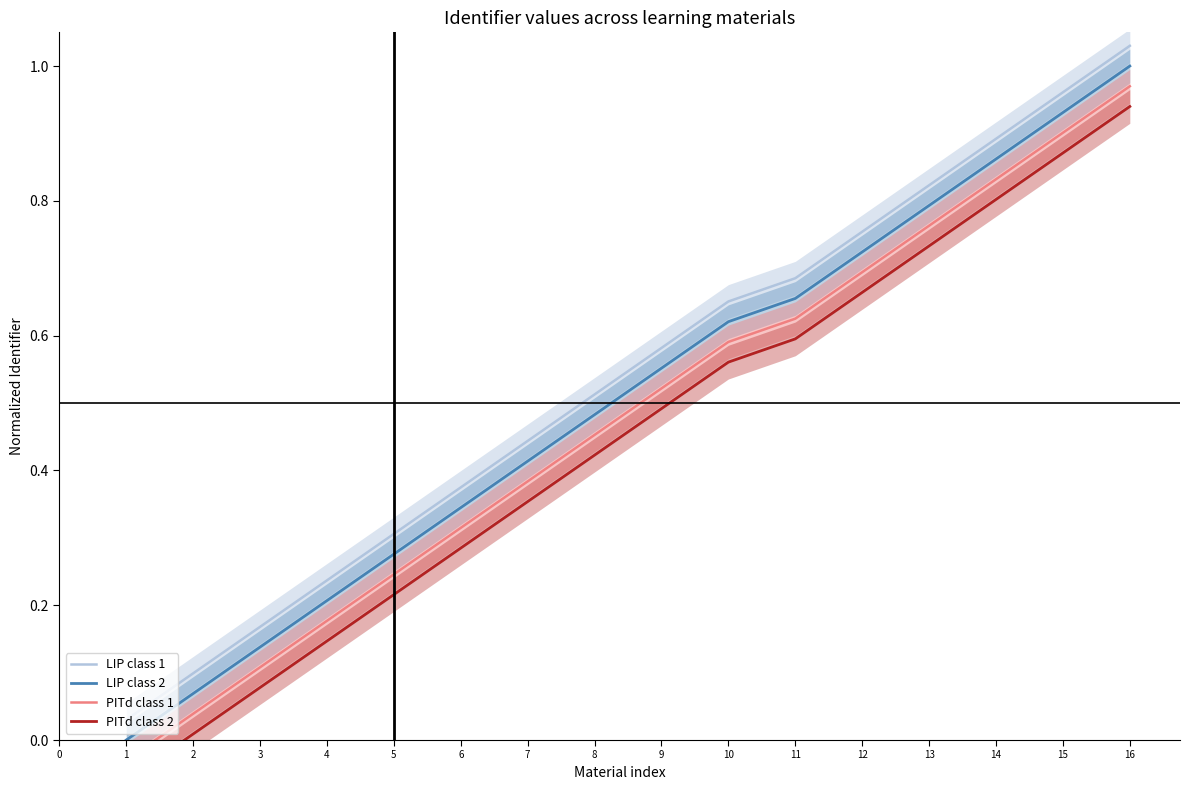

How many positive values does the LIP class 1 series have?

16